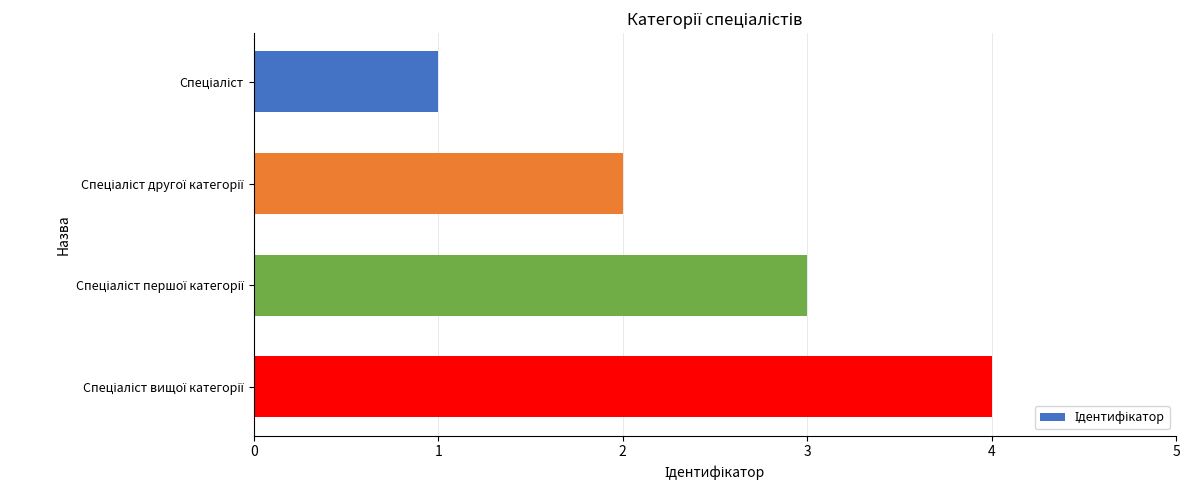

What is the difference between the maximum and minimum values?

3